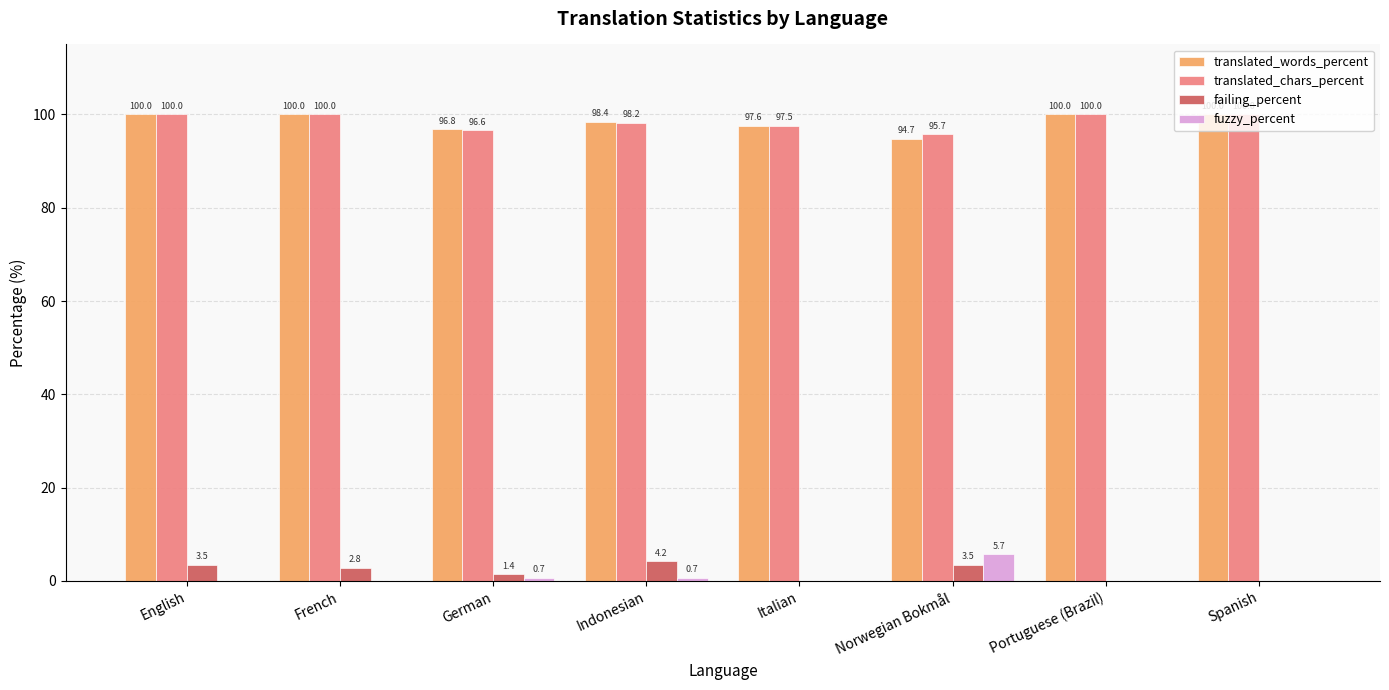

Which series changed the most between German and Indonesian?

failing_percent